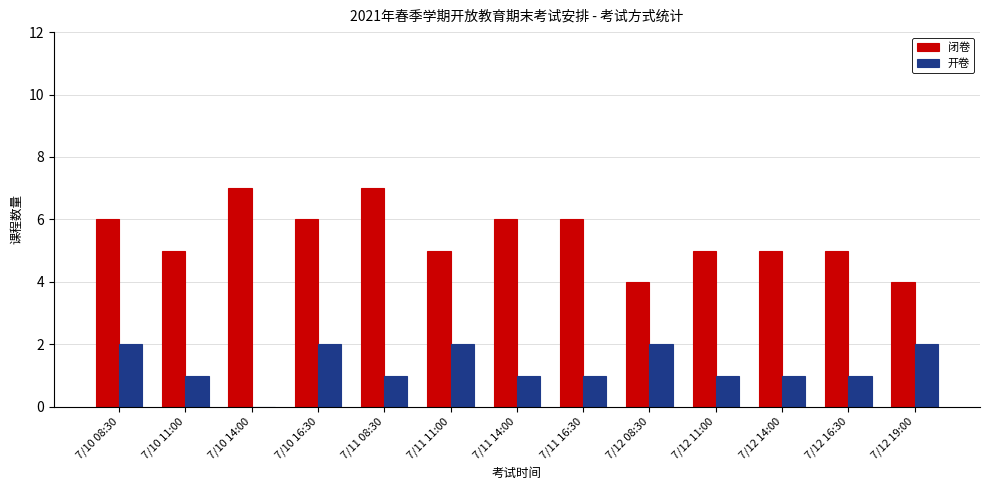

What is the sum of all 闭卷 values?

71